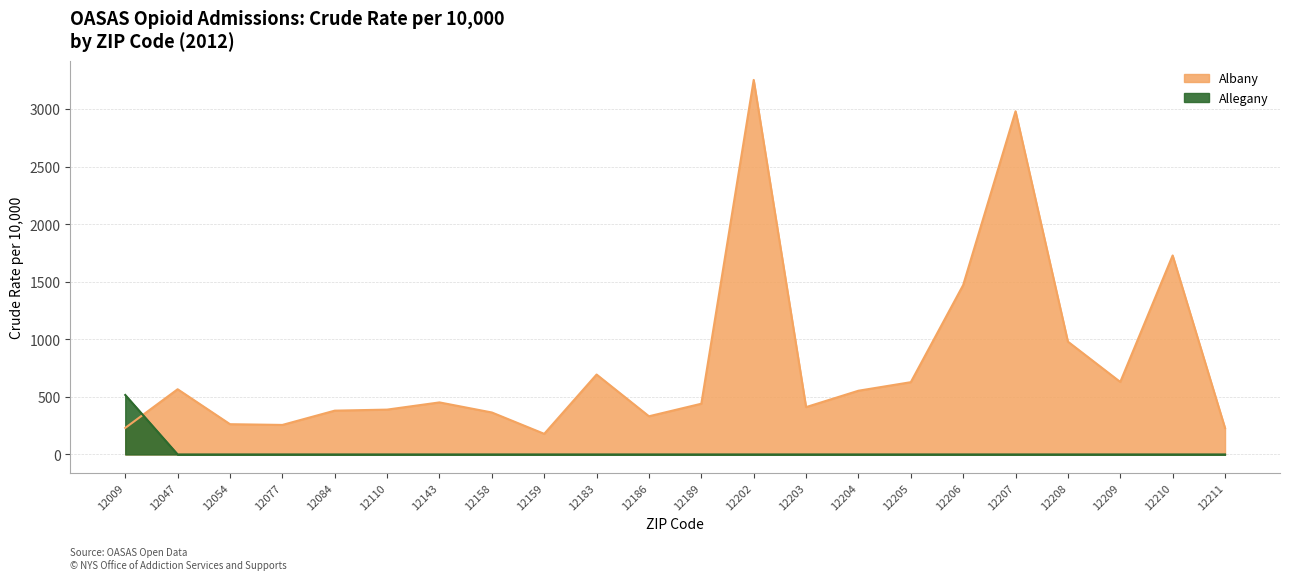

What is the spread (max minus min) of values at 12205?

627.4